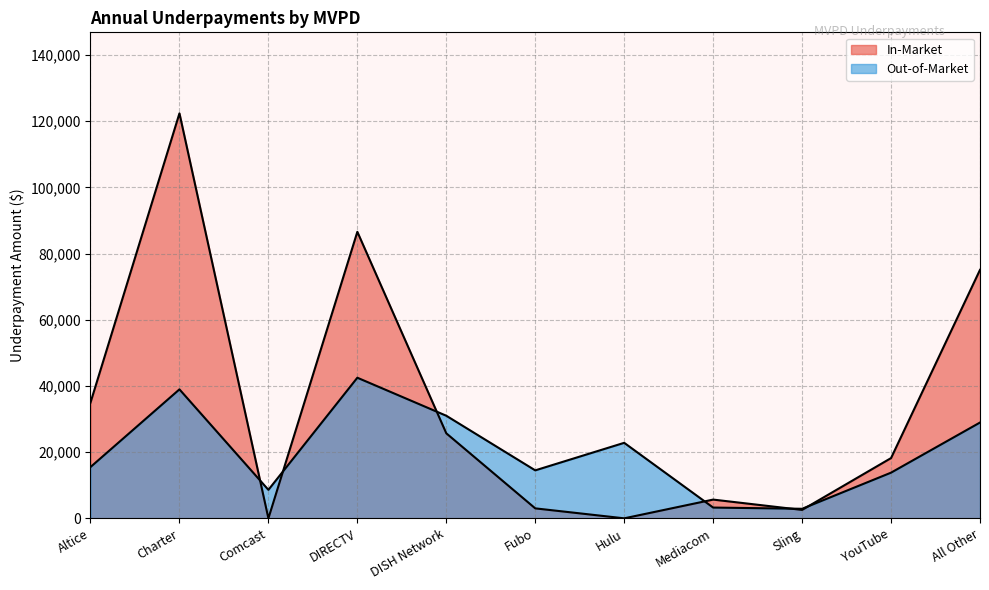

What is the label of the 6th point from the right?

Fubo